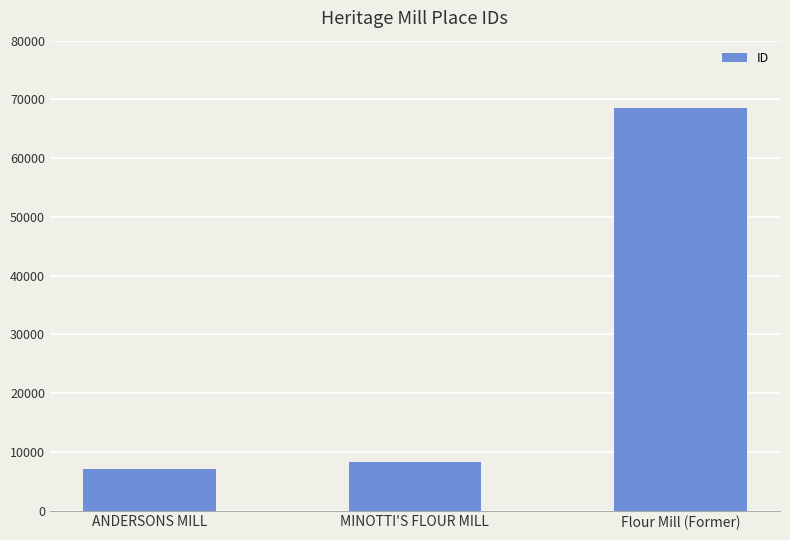

What is the difference between the values at Flour Mill (Former) and ANDERSONS MILL?

61493